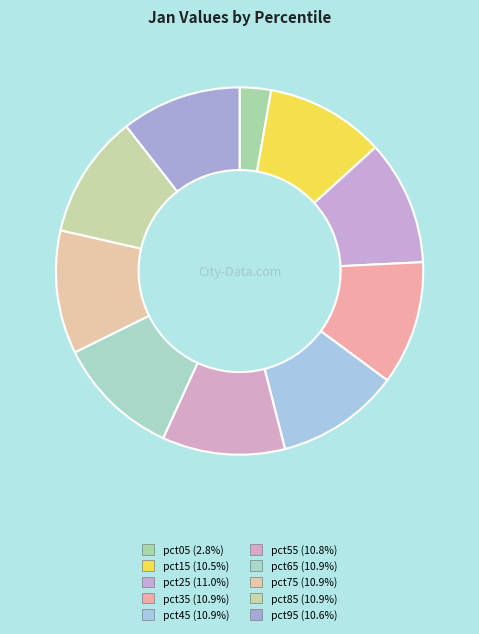

To the nearest percent, what is the difference between the largest and smallest slice percentages?

8%